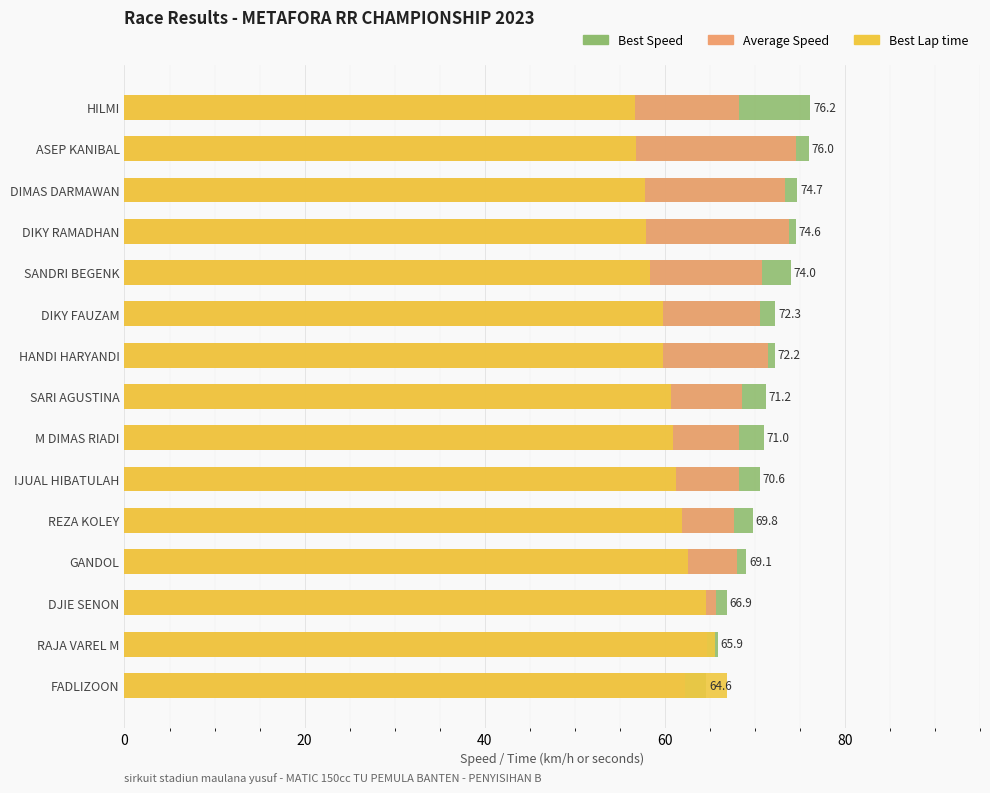

Are the bars horizontal?

Yes